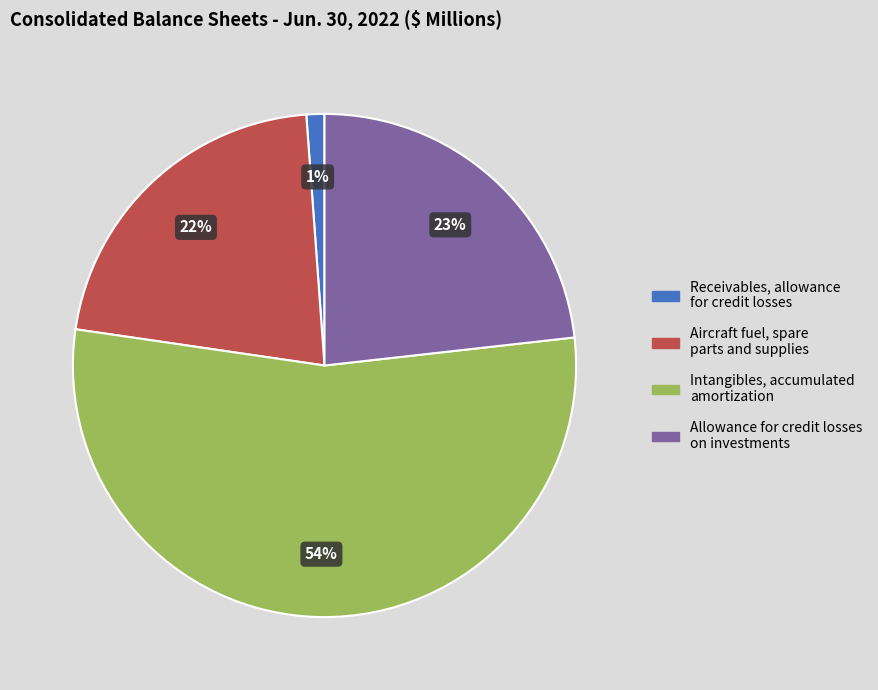

Does Intangibles, accumulated amortization represent more than half of the total?

Yes